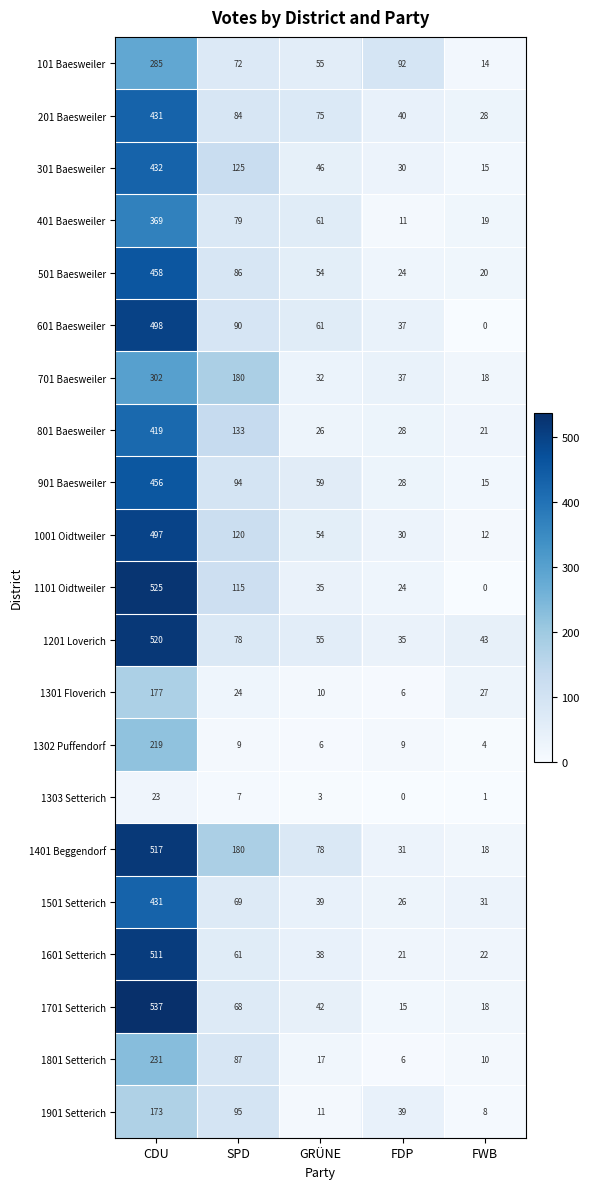

Which series has the largest total across all categories?

1401 Beggendorf